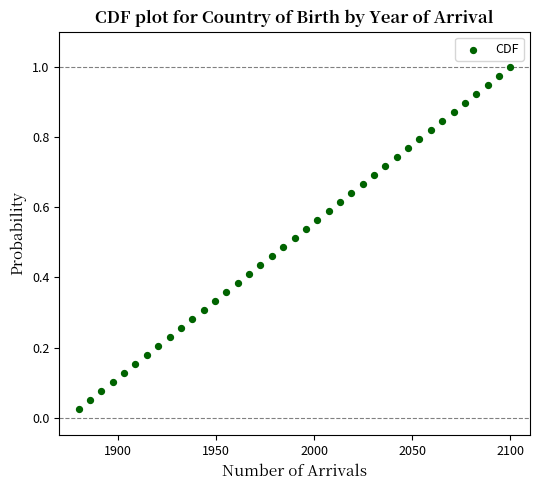

What is the range of X values (max minus min)?

220.0